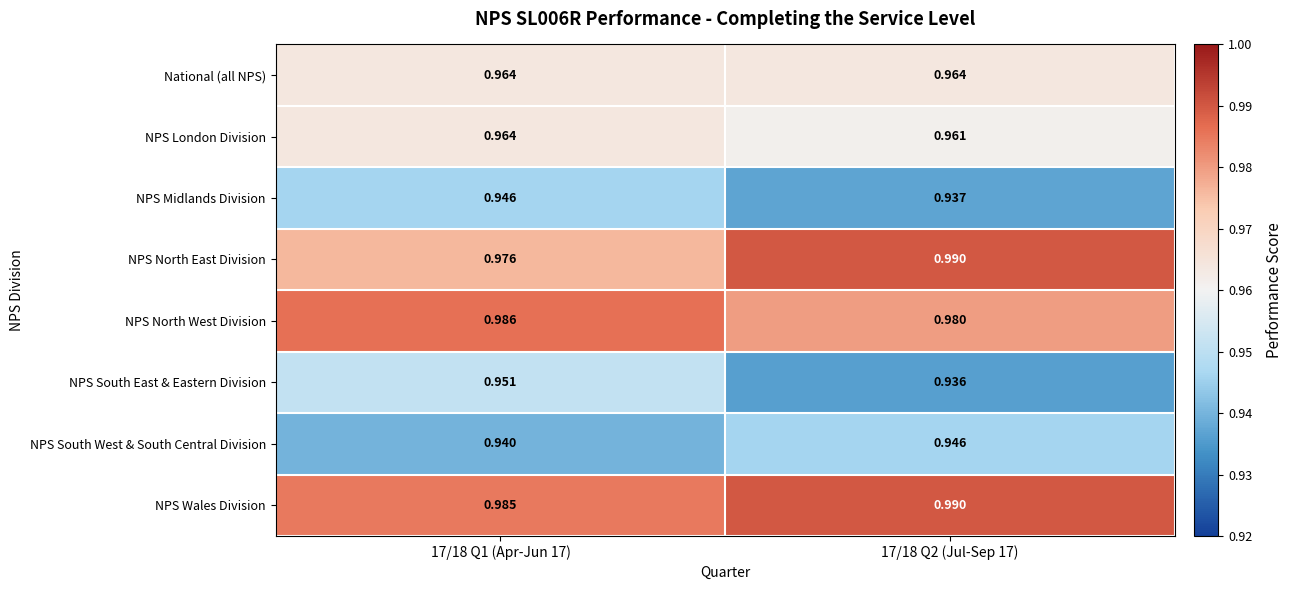

Which series has the widest spread of values?

NPS South East & Eastern Division